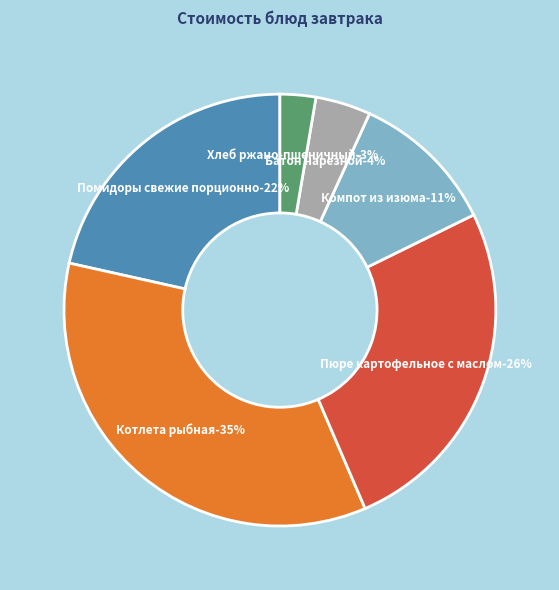

What percentage is the Помидоры свежие порционно slice, to the nearest percent?

22%